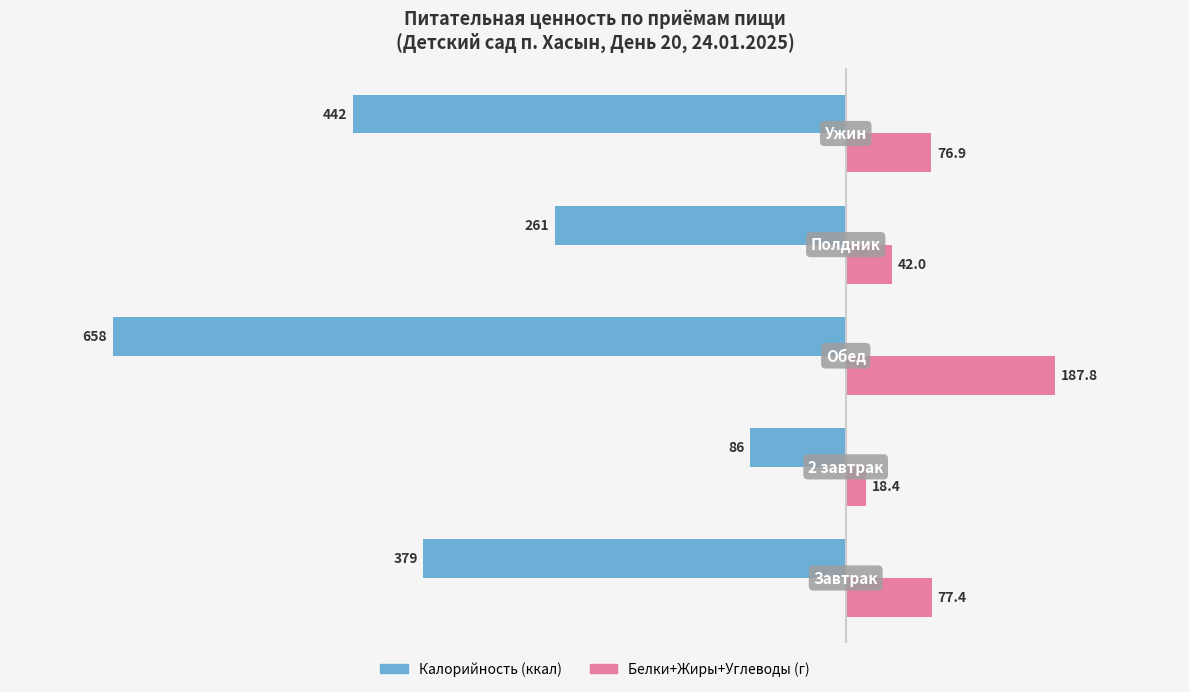

What is the minimum value shown in the chart?

-658.0